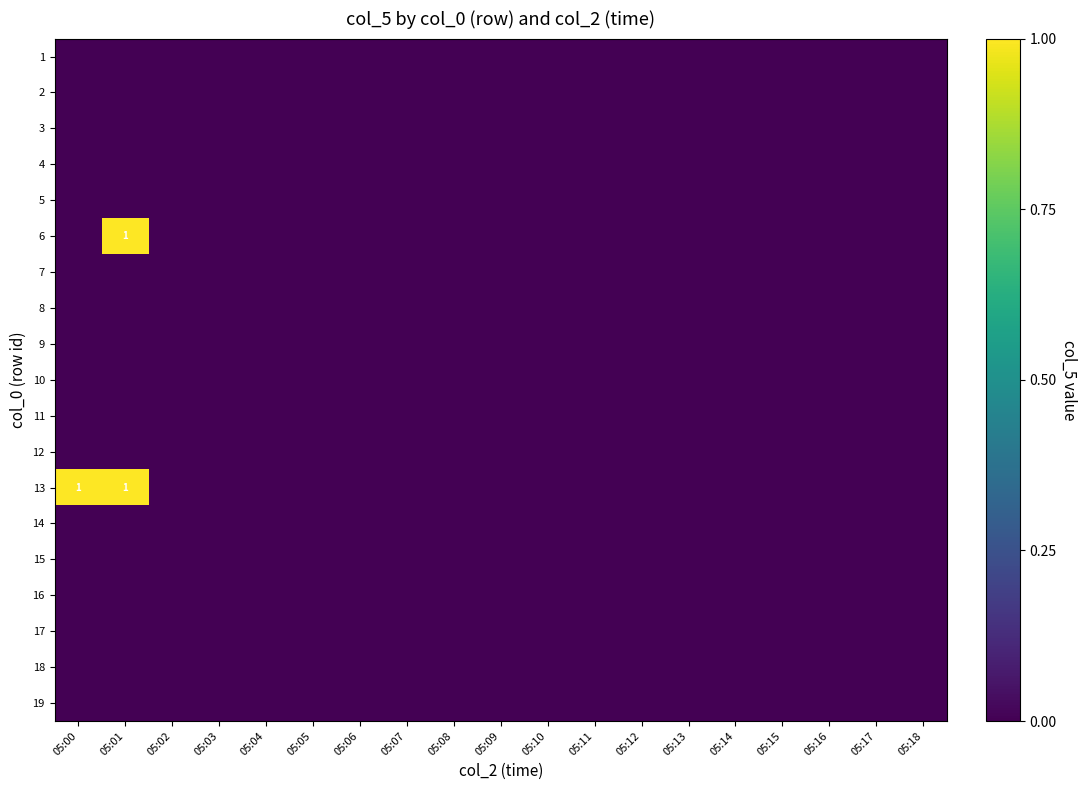

What is the greatest value displayed?

1